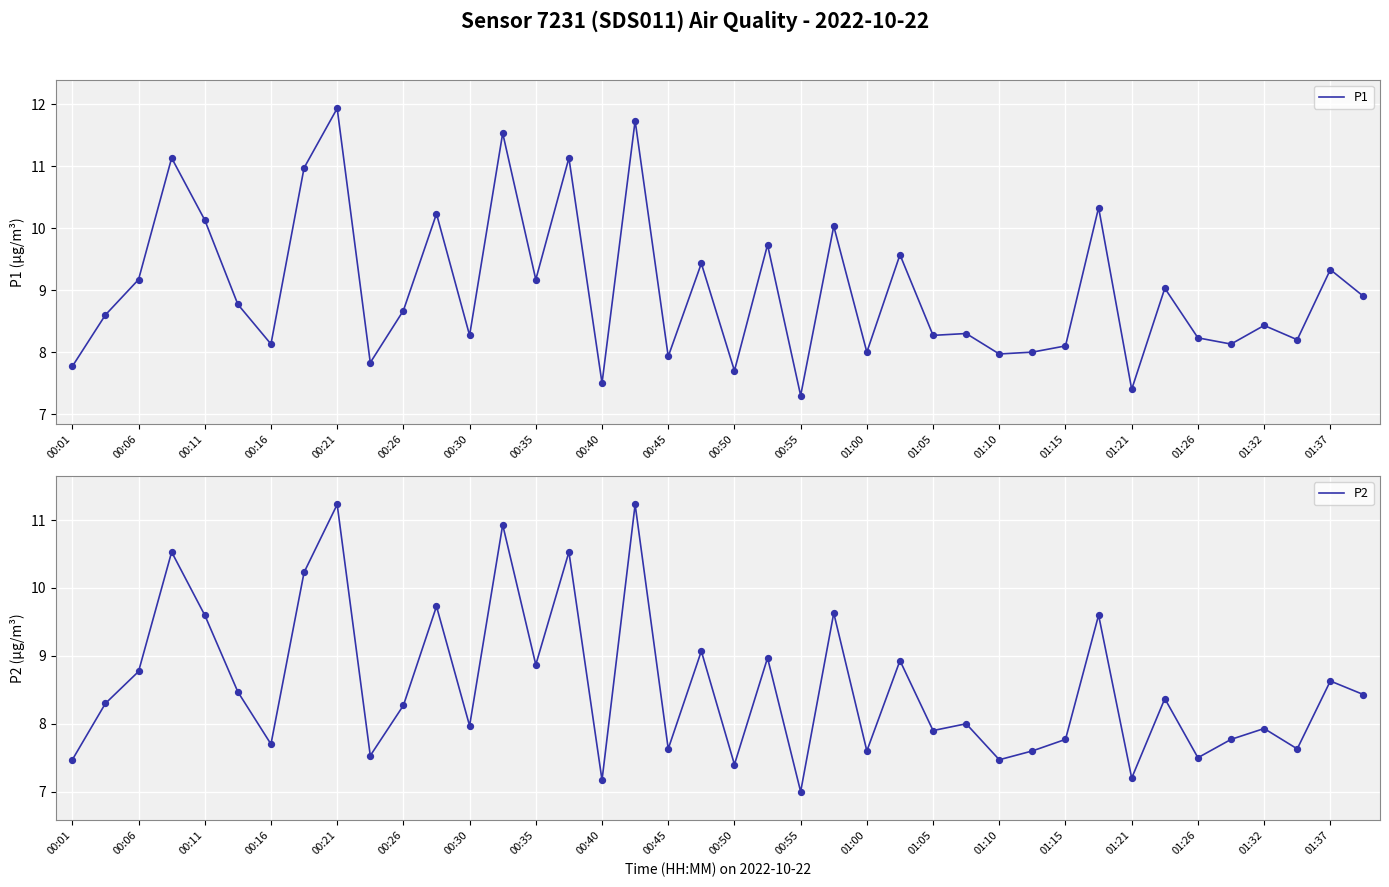

Which series reaches the minimum Y coordinate?

P2